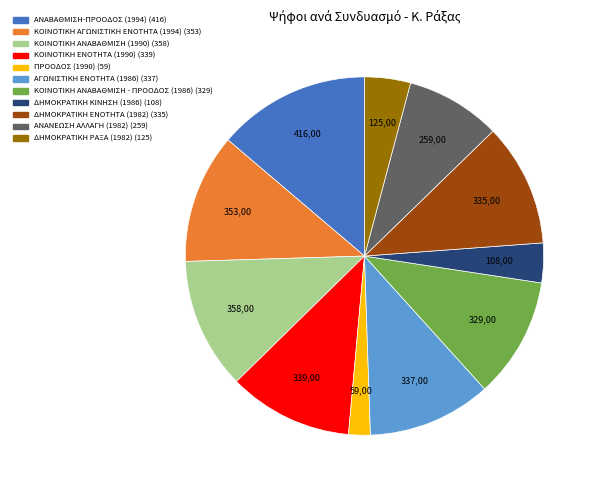

What is the smallest slice in the pie chart?

ΠΡΟΟΔΟΣ (1990)